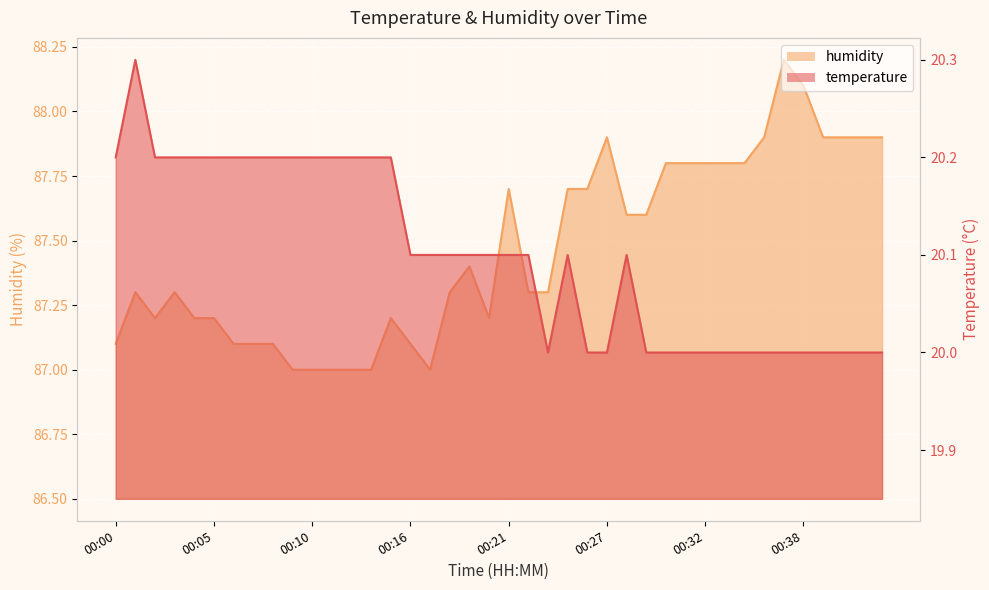

Rank the categories by temperature value from highest to lowest.

00:01, 00:00, 00:02, 00:03, 00:04, 00:05, 00:06, 00:07, 00:08, 00:09, 00:10, 00:11, 00:13, 00:14, 00:15, 00:16, 00:17, 00:18, 00:19, 00:20, 00:21, 00:22, 00:25, 00:28, 00:23, 00:26, 00:27, 00:29, 00:30, 00:31, 00:32, 00:33, 00:34, 00:35, 00:37, 00:38, 00:39, 00:40, 00:41, 00:42